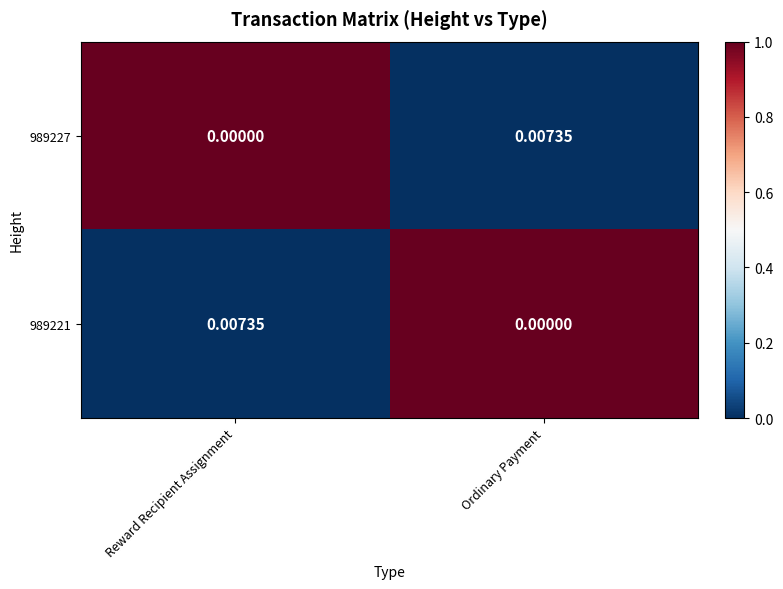

How many data points does each series have?

2